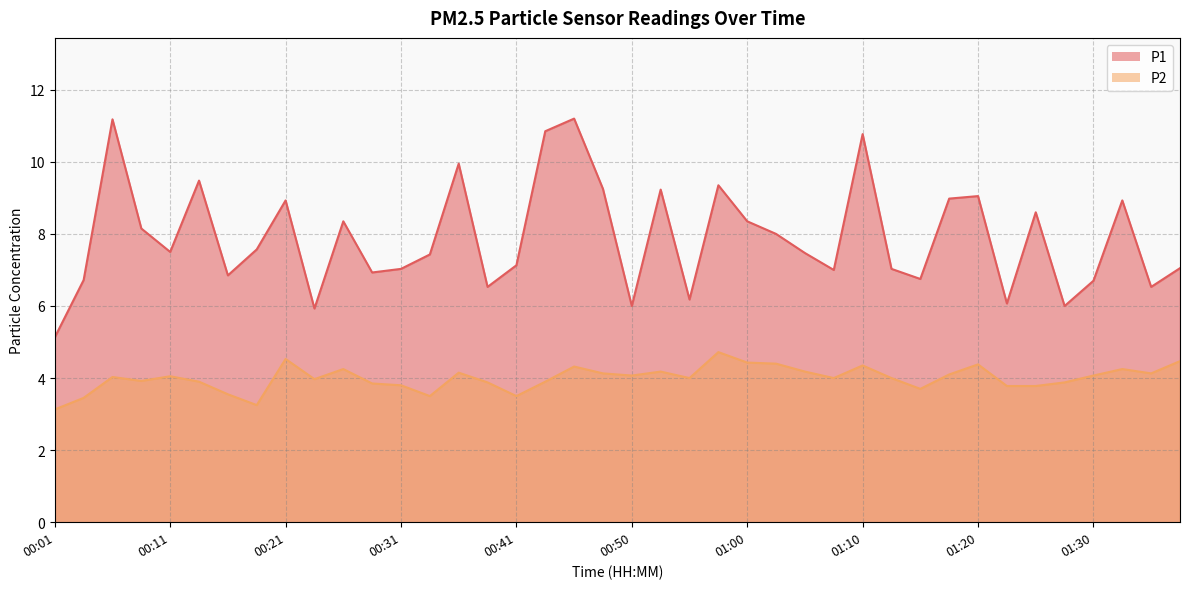

What is the maximum value shown in the chart?

11.2